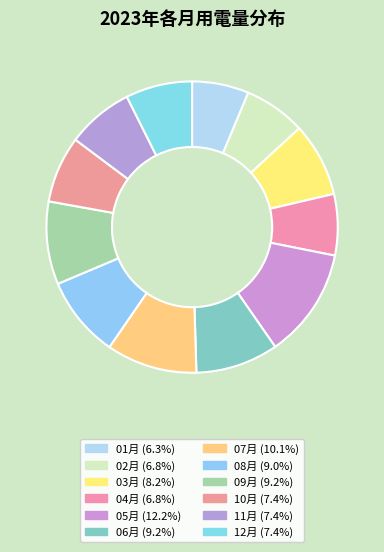

Do 08月 and 05月 together represent more than half of the pie?

No